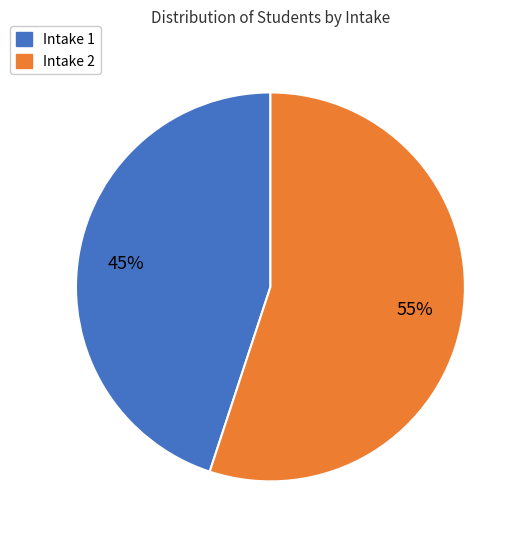

To the nearest percent, what is the combined percentage of Intake 1 and Intake 2?

100%